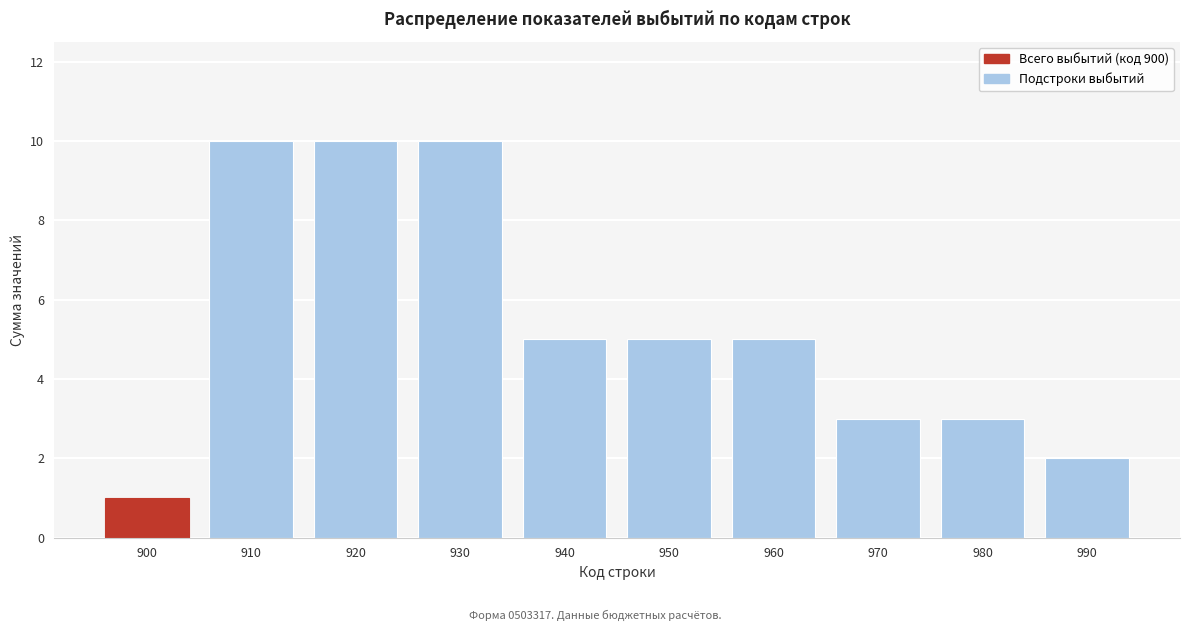

Reading left to right, transcribe all the data shown in this chart.

900=1	910=10	920=10	930=10	940=5	950=5	960=5	970=3	980=3	990=2